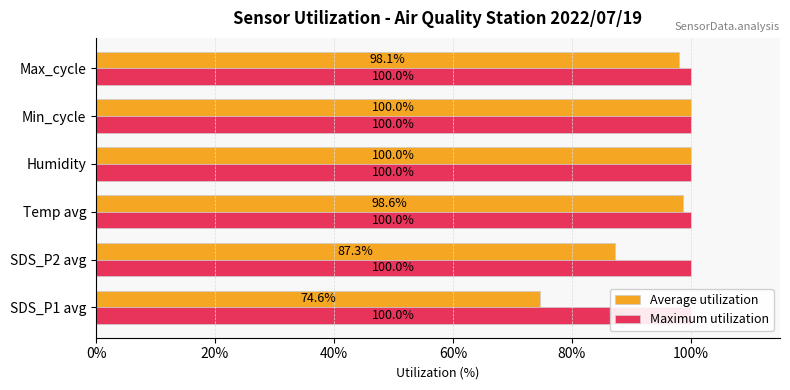

What are all the series names shown in the legend?

Average utilization, Maximum utilization